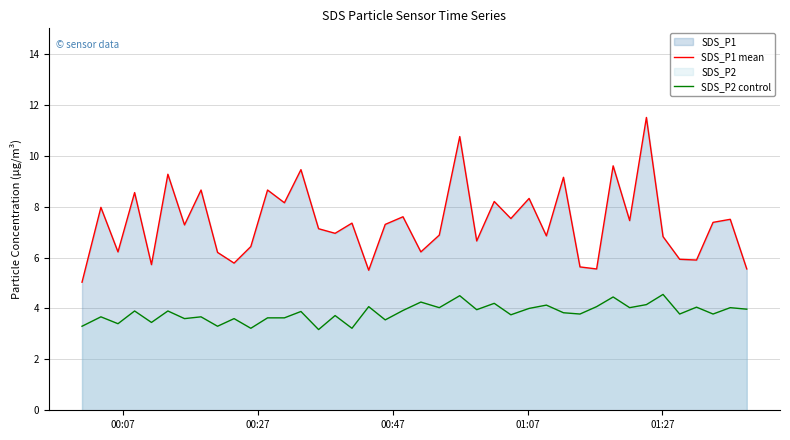

True or false: SDS_P1 mean and SDS_P2 control cross at least once.

False